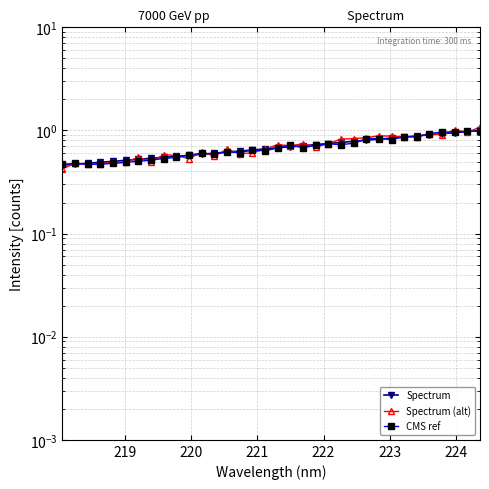

List the series in order of their overall mean, lowest first.

CMS ref, Spectrum, Spectrum (alt)